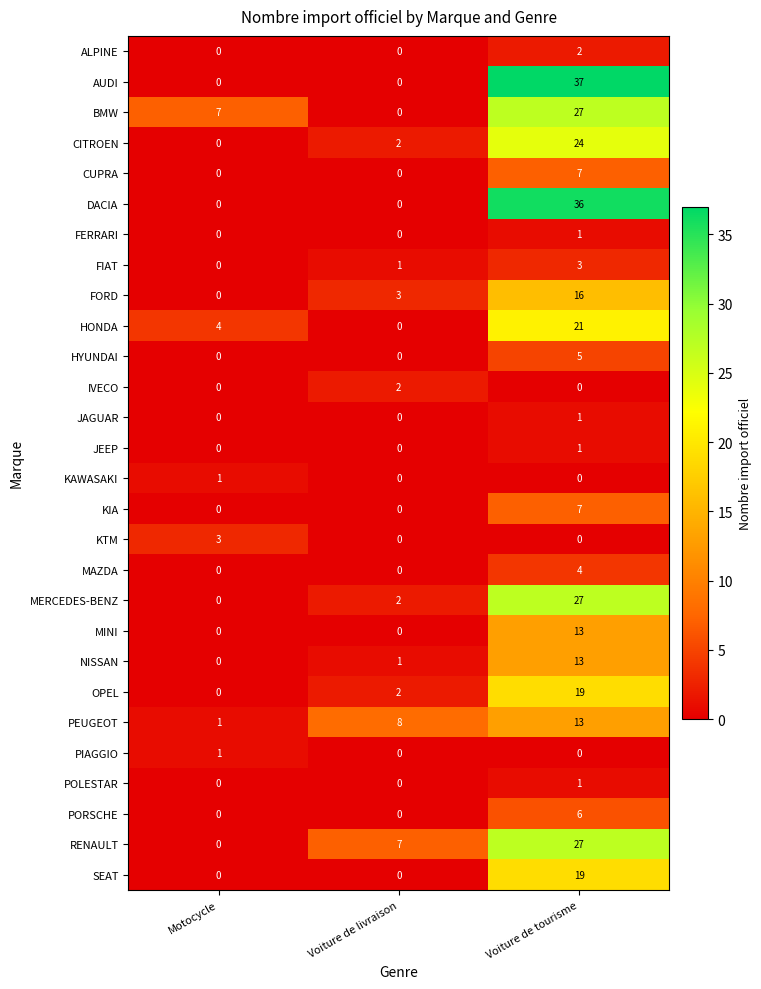

Is it true that PIAGGIO equals -1 at Voiture de tourisme?

False